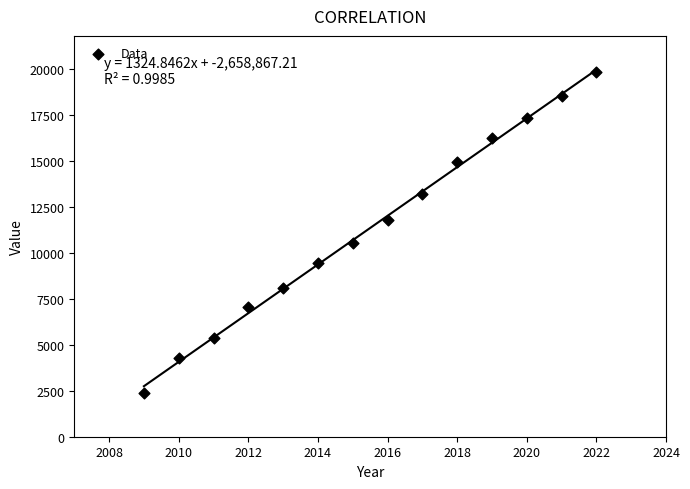

What is the range of Y values (max minus min)?

17471